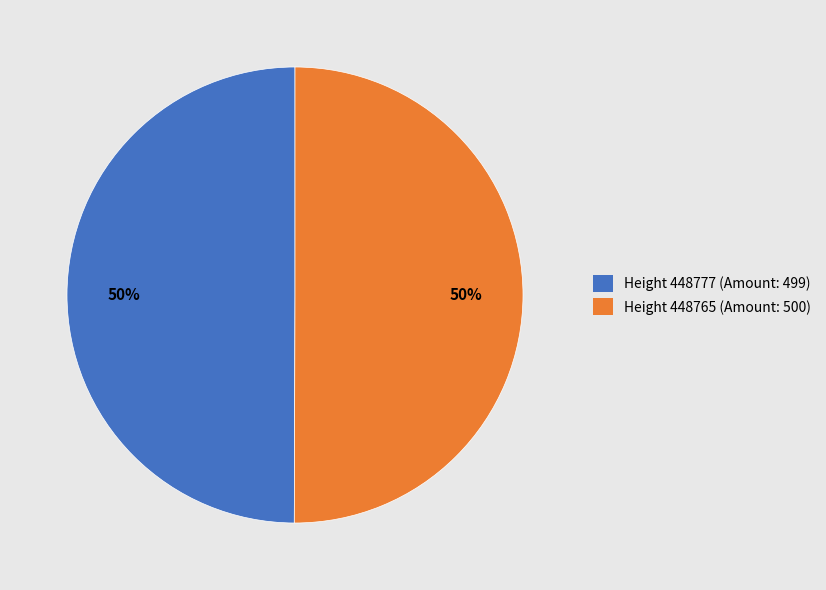

How many slices are in this pie chart?

2